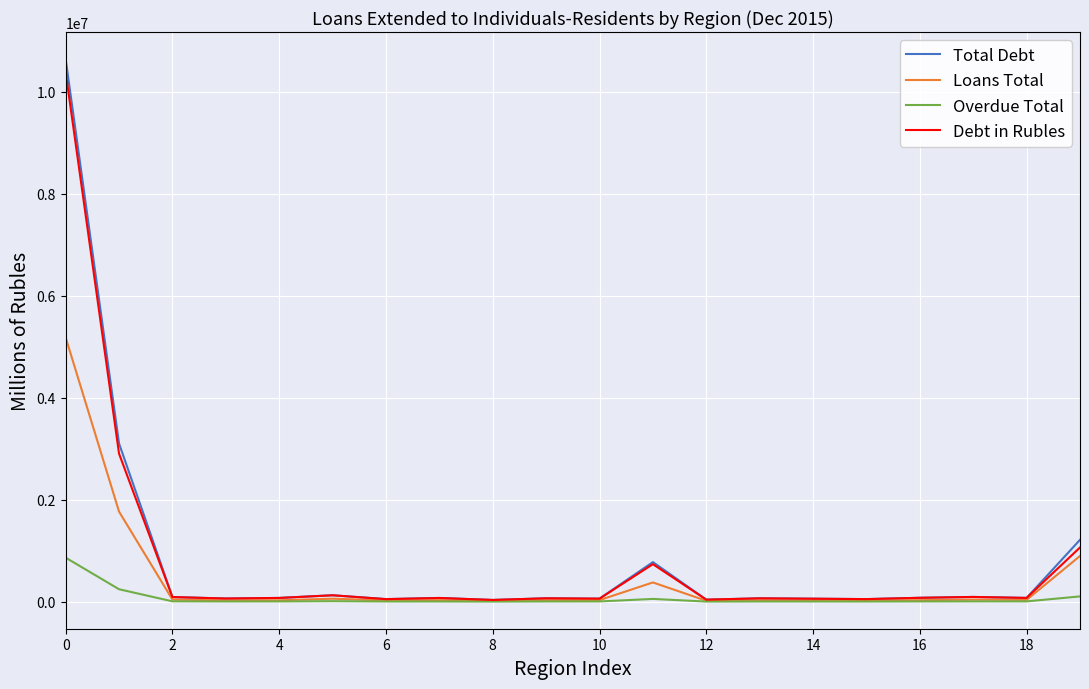

Which series has the widest spread of values?

Total Debt